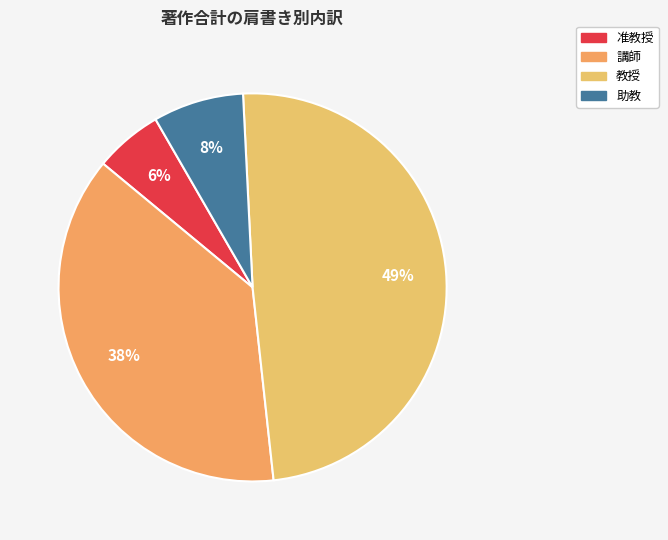

To the nearest percent, what percentage of the pie is 講師?

38%